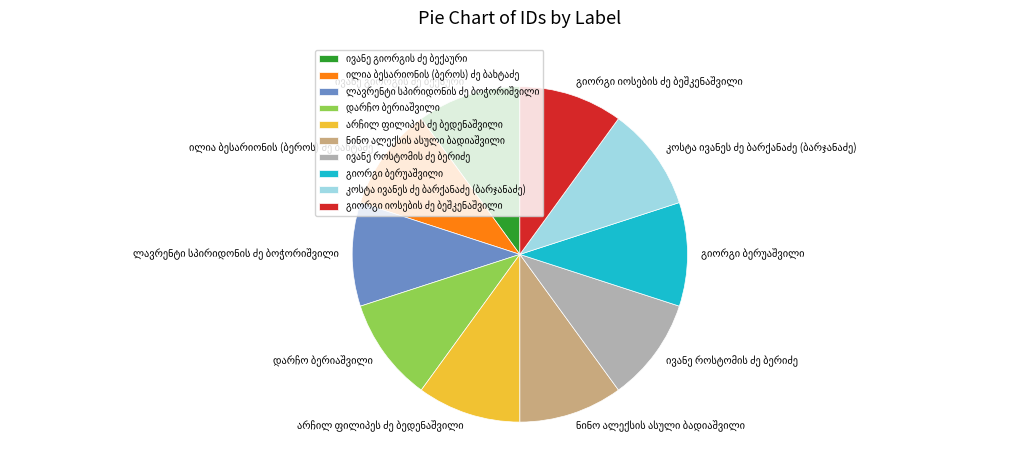

Does any single category account for the majority?

No